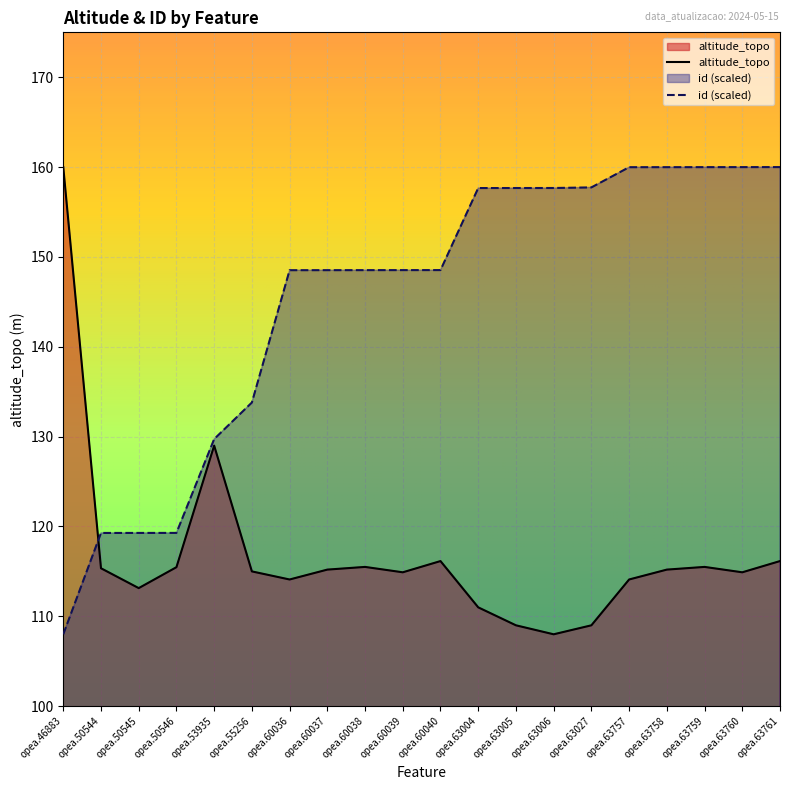

Reading left to right, transcribe all the data shown in this chart.

altitude_topo: opea.46883=160.0	opea.50544=115.3	opea.50545=113.1	opea.50546=115.5	opea.53935=129.0	opea.55256=115.0	opea.60036=114.1	opea.60037=115.2	opea.60038=115.5	opea.60039=114.9	opea.60040=116.2	opea.63004=111.0	opea.63005=109.0	opea.63006=108.0	opea.63027=109.0	opea.63757=114.1	opea.63758=115.2	opea.63759=115.5	opea.63760=114.9	opea.63761=116.2
id: opea.46883=108.0	opea.50544=119.3	opea.50545=119.3	opea.50546=119.3	opea.53935=129.7	opea.55256=133.8	opea.60036=148.5	opea.60037=148.5	opea.60038=148.5	opea.60039=148.5	opea.60040=148.5	opea.63004=157.7	opea.63005=157.7	opea.63006=157.7	opea.63027=157.7	opea.63757=160.0	opea.63758=160.0	opea.63759=160.0	opea.63760=160.0	opea.63761=160.0